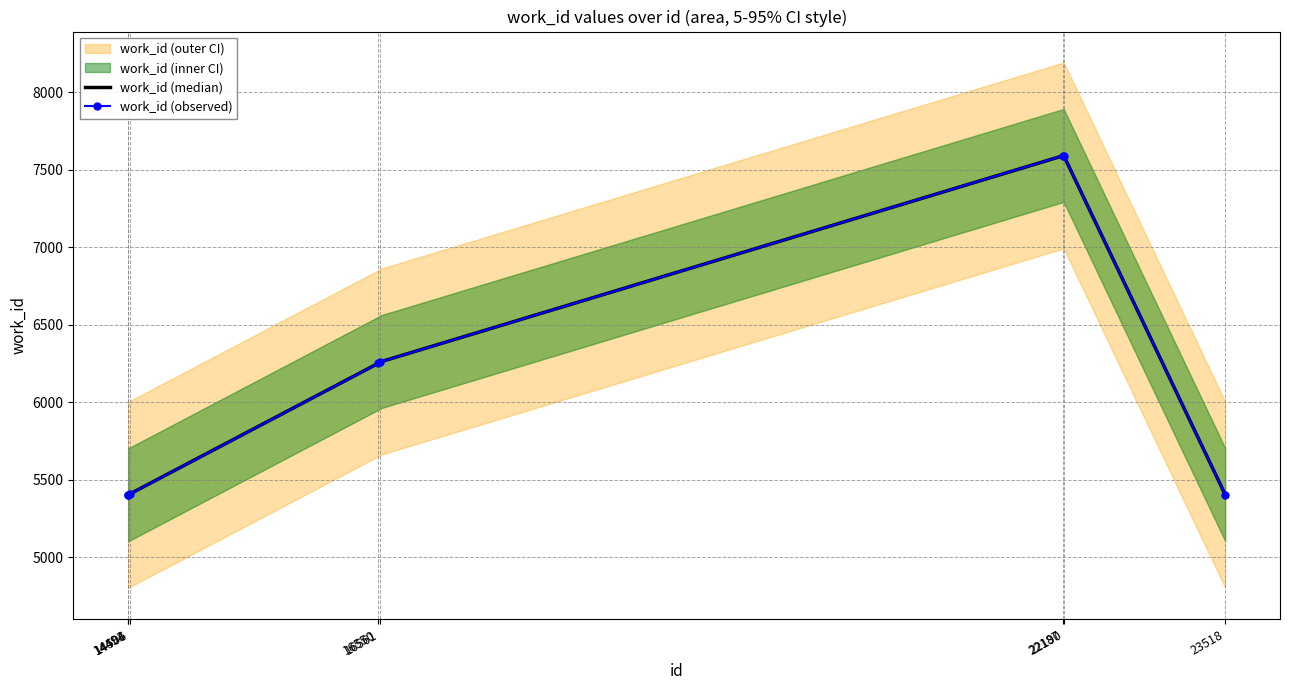

True or false: the data shows 5401 at 14493.

True